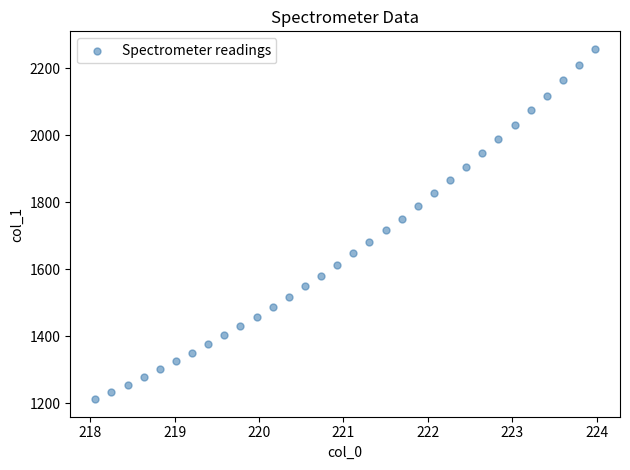

What is the range of Y values (max minus min)?

1046.5